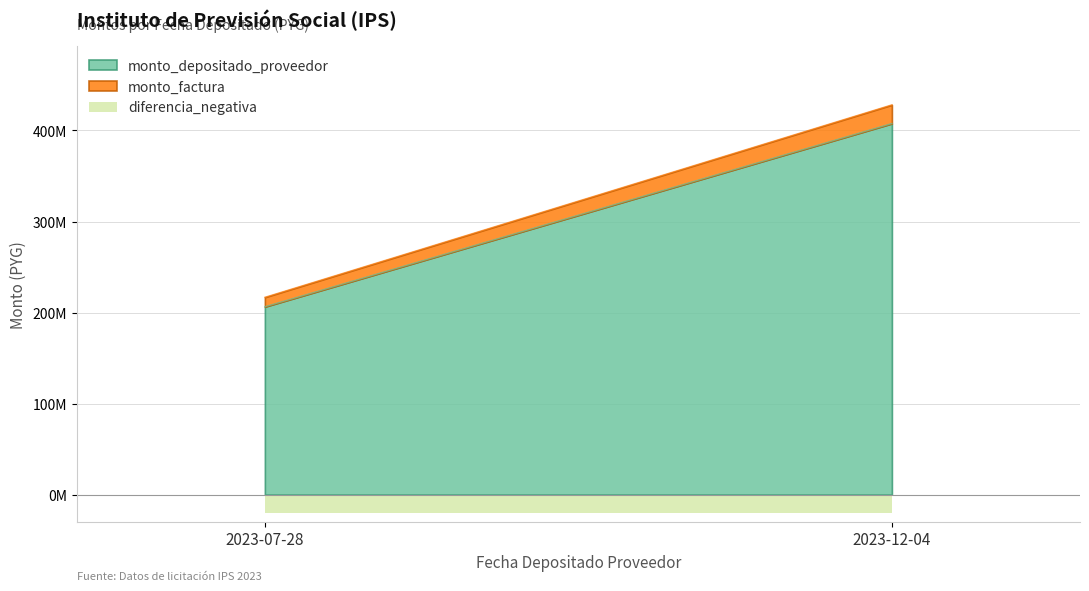

What are all the series names shown in the legend?

monto_depositado_proveedor, monto_factura, diferencia_negativa